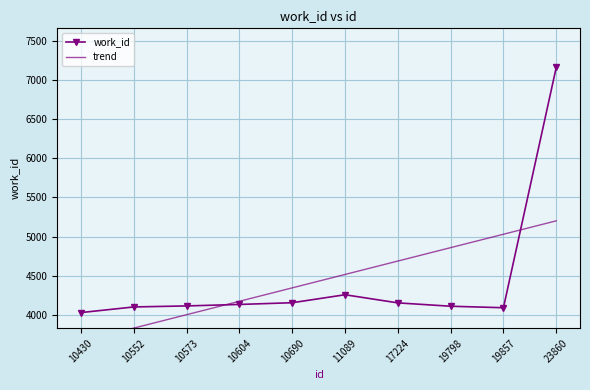

Is this an area chart (filled region under the line)?

No